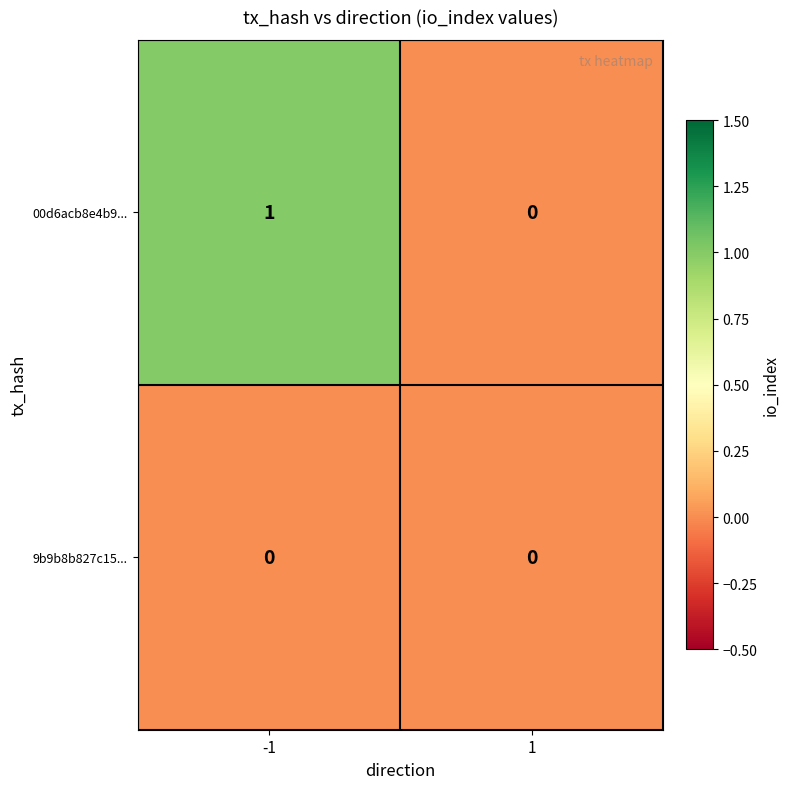

Which series has the largest total across all categories?

00d6acb8e4b9...